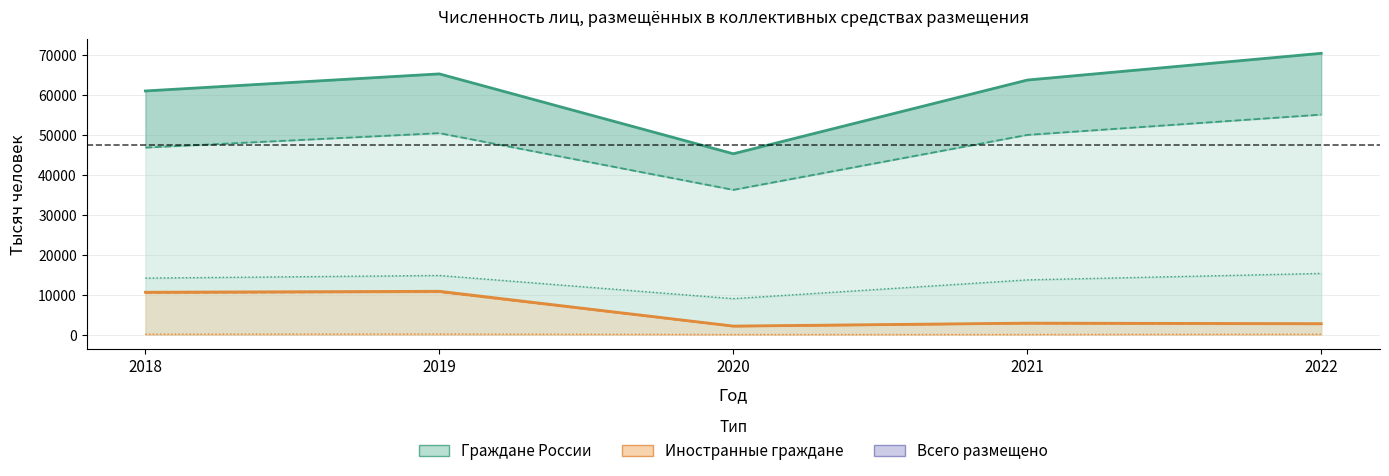

In В санаторно-курортных (граждан России), how many points are lower than both neighbors (excluding endpoints)?

1